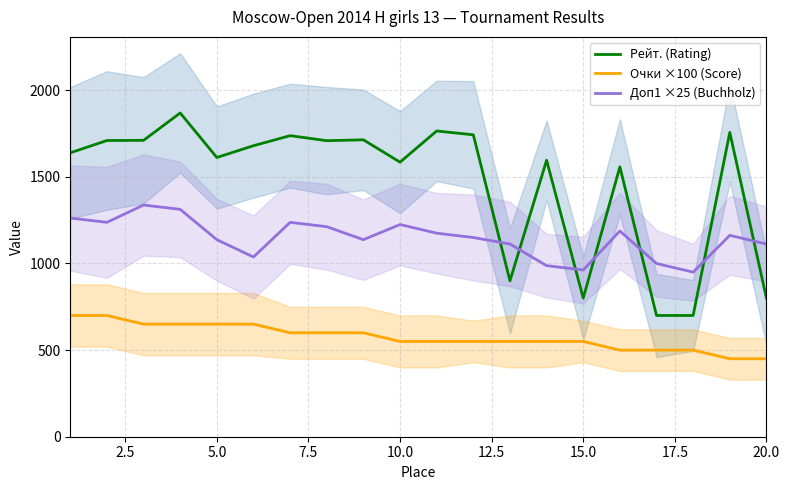

What is the highest value of the Рейт. (Rating) series?

1869.0